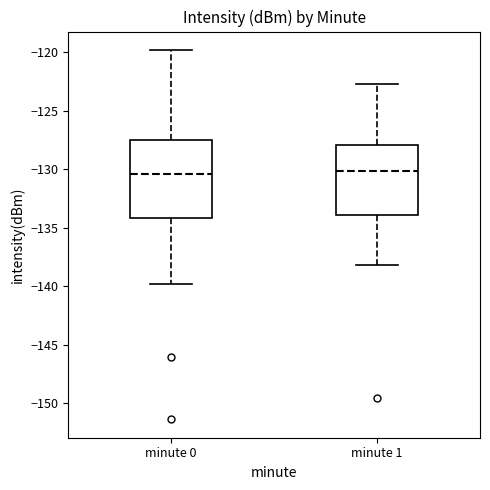

Comparing the boxes themselves (not the whiskers), which one is the tallest?

minute 0